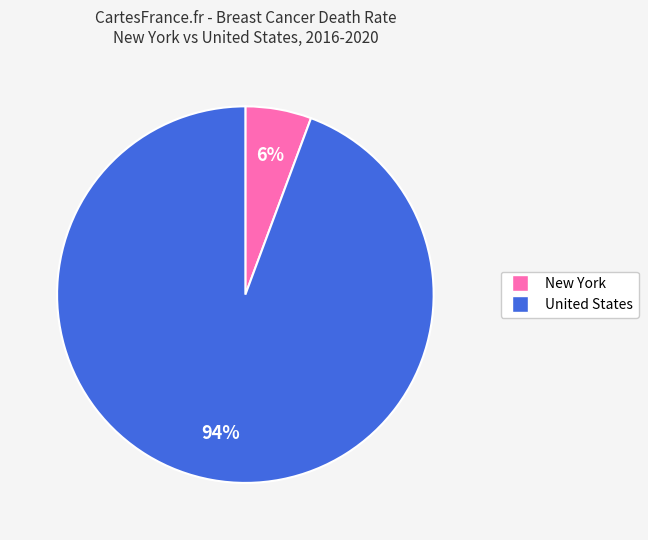

Is United States the majority of the pie?

Yes